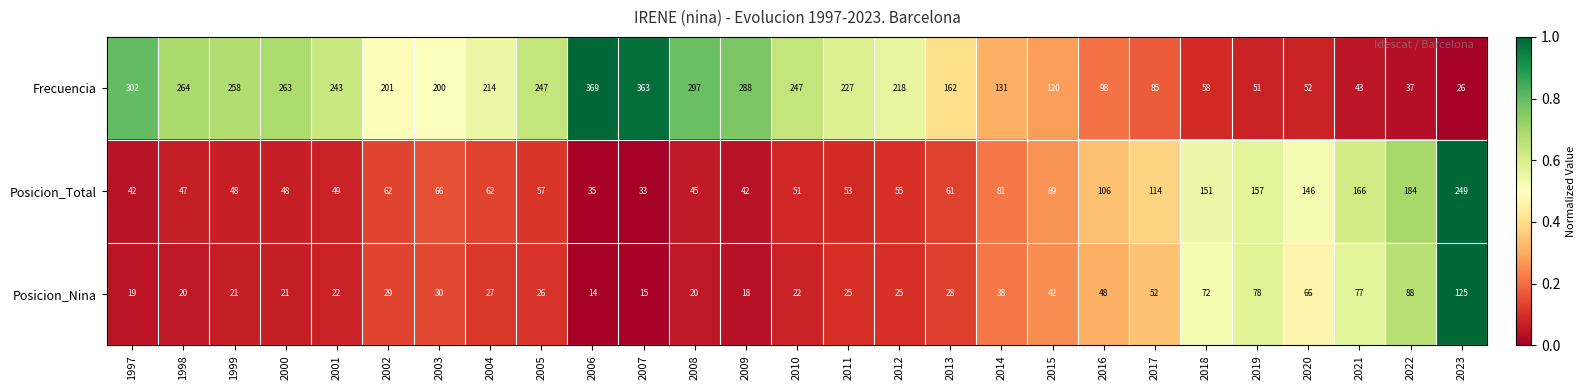

The value of Posicion_Total at 2001 is 49. True or false?

True